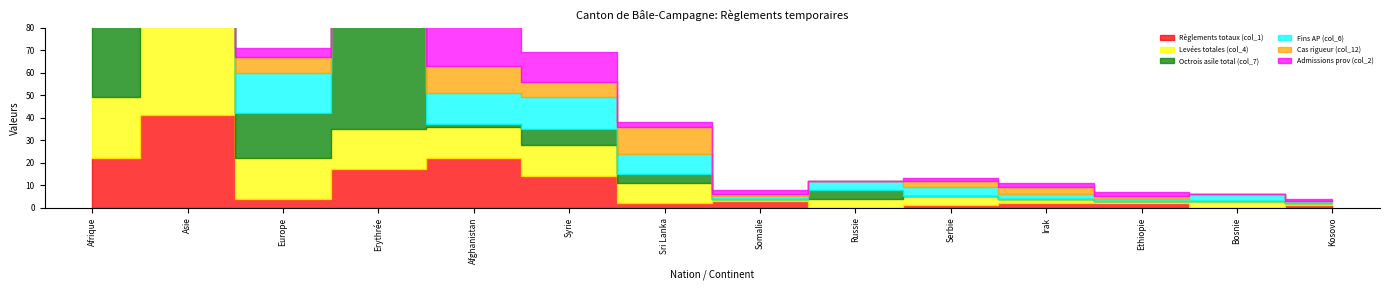

What is the value of the Fins AP (col_6) point at the 4th from the left?

18